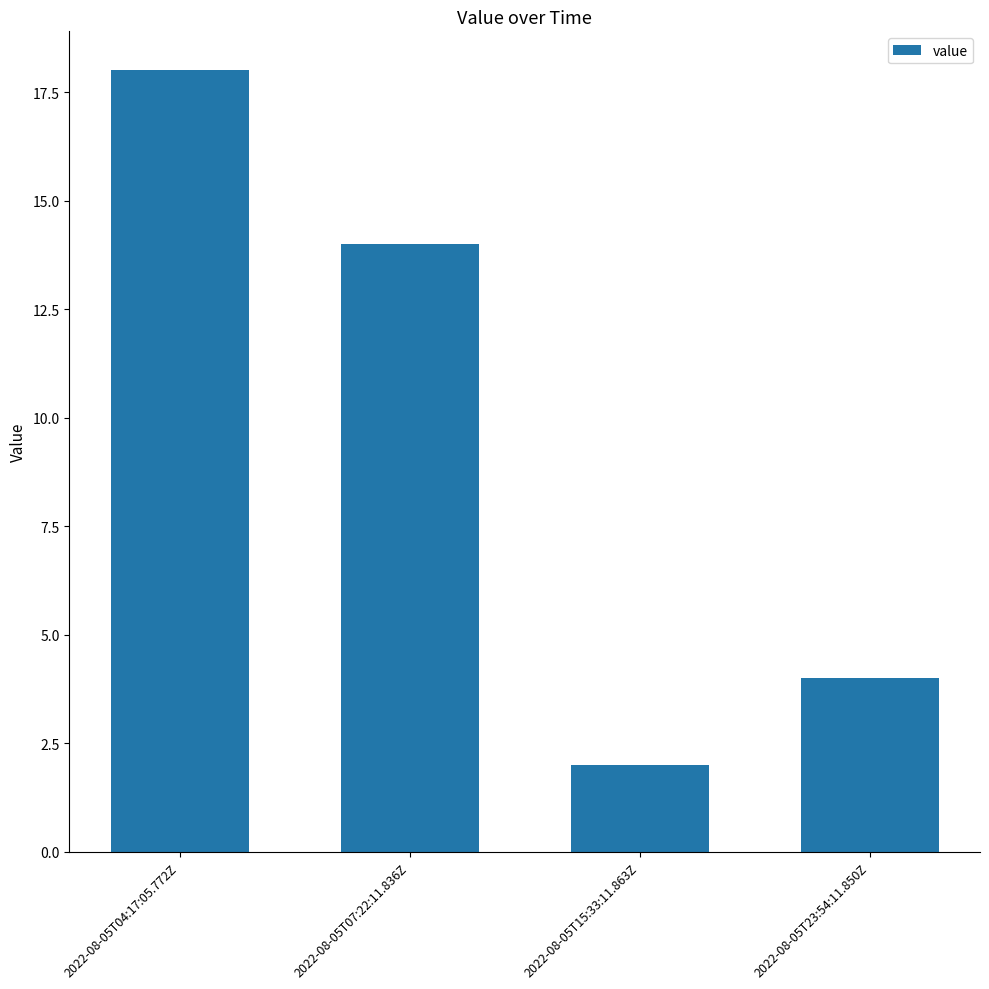

The chart shows a value of 2 at 2022-08-05T15:33:11.863Z. True or false?

True